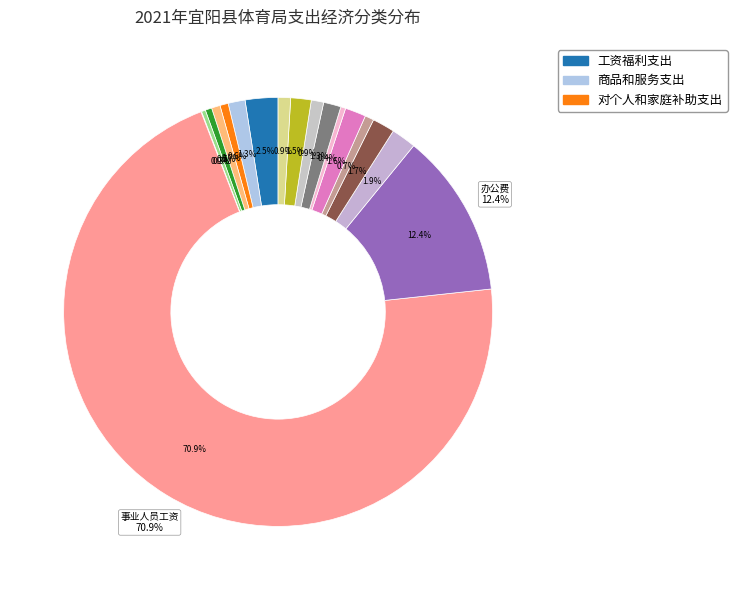

How many slices are in this pie chart?

18